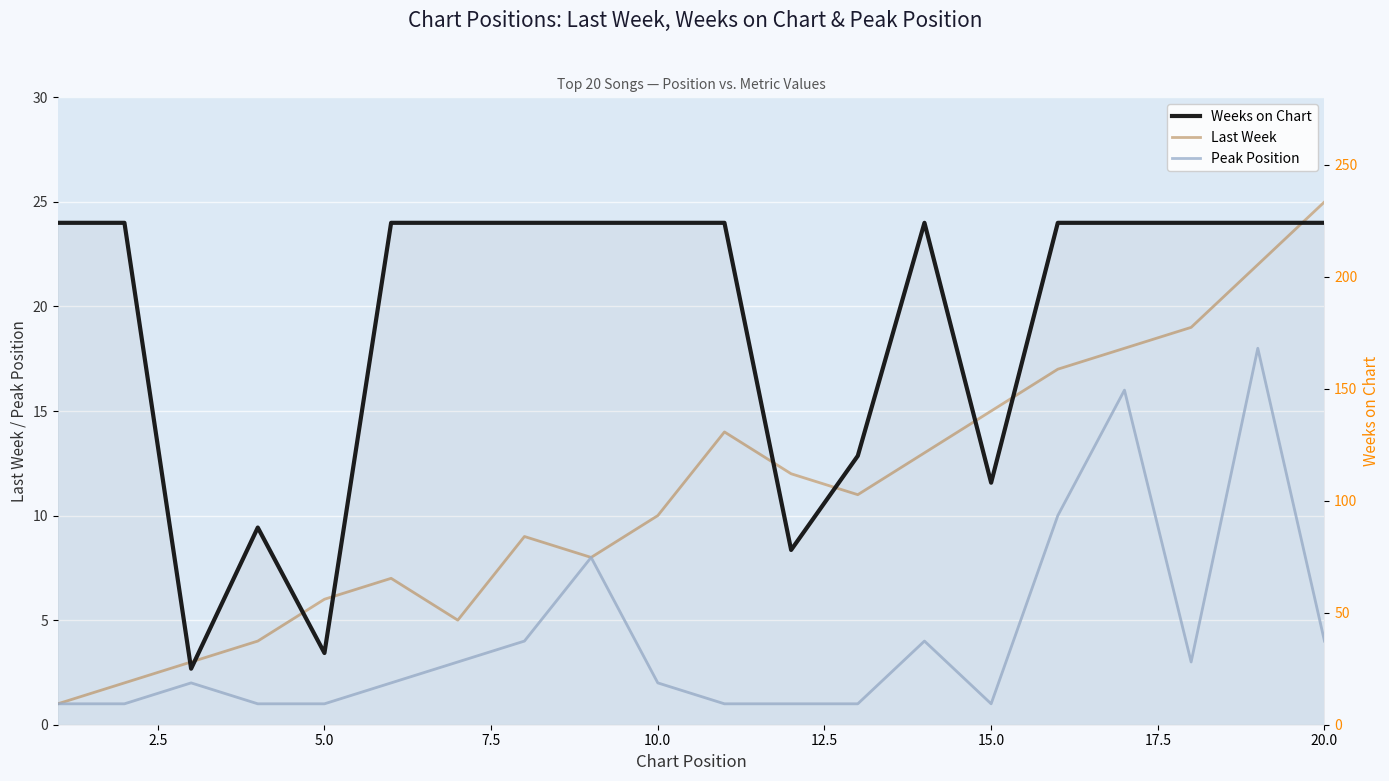

How many data points in Last Week are less than 11?

10